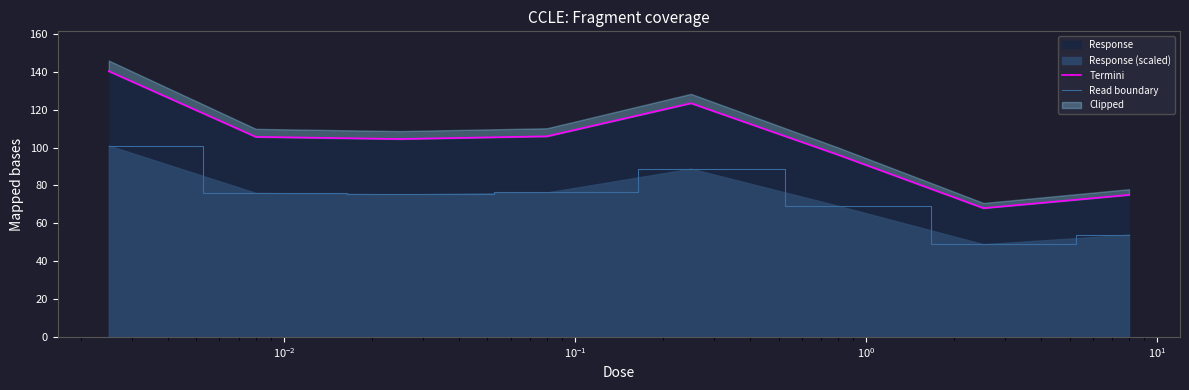

What is the difference between the maximum and minimum values in the Read boundary series?

52.1